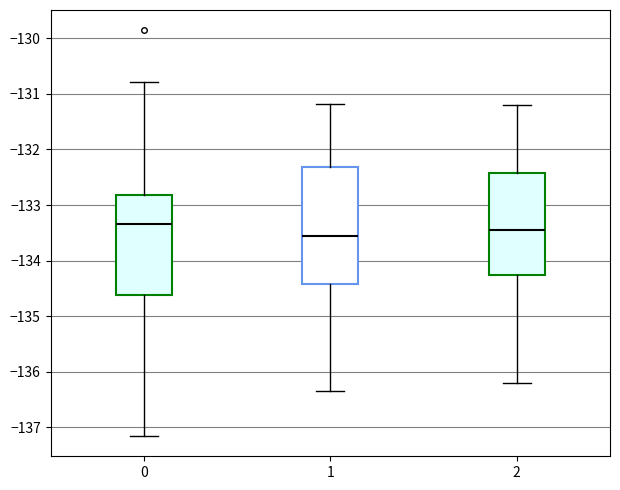

Comparing the boxes themselves (not the whiskers), which one is the tallest?

1